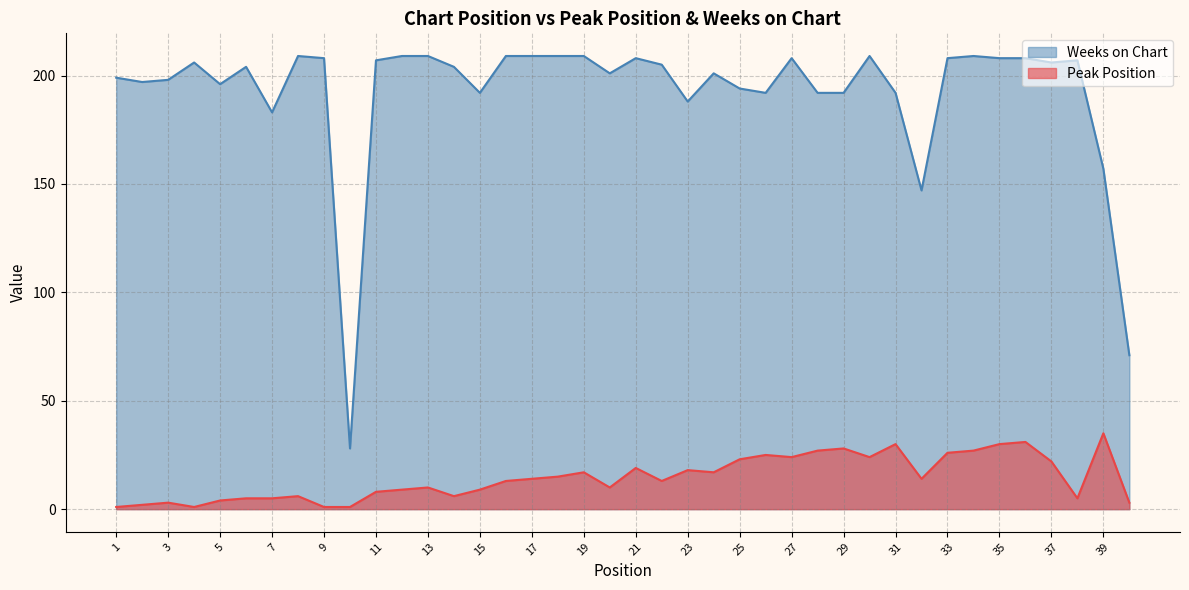

What is the value of the Peak Position point at the 33rd from the left?

26